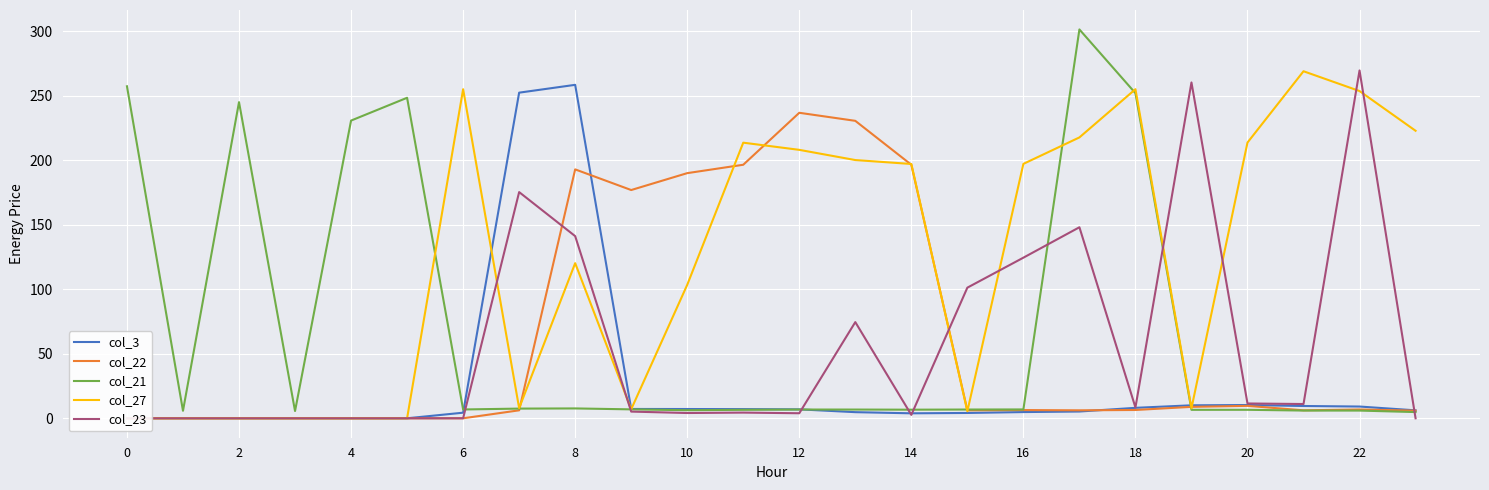

Which series has the widest spread of values?

col_21